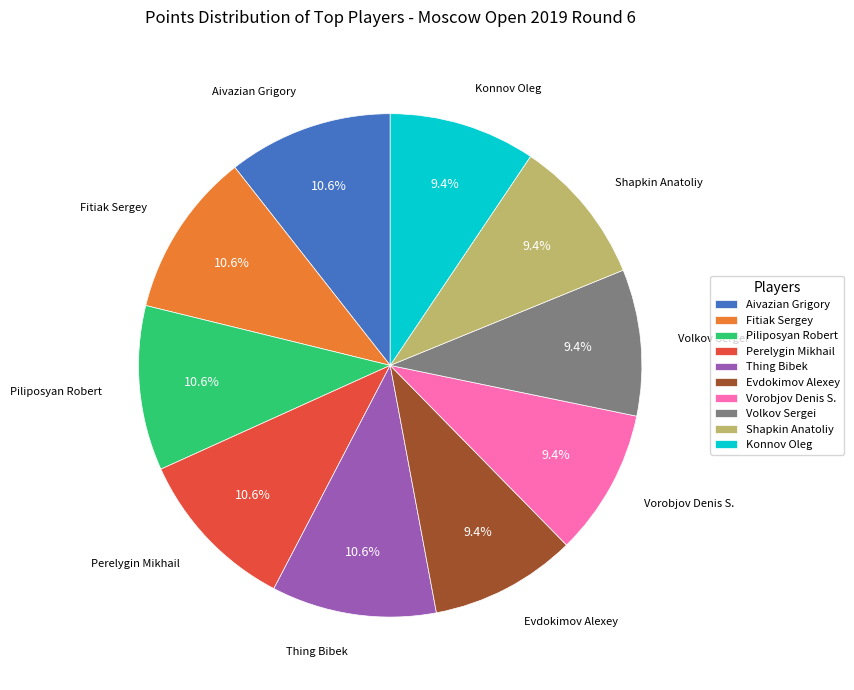

Between Thing Bibek and Shapkin Anatoliy, which is larger?

Thing Bibek